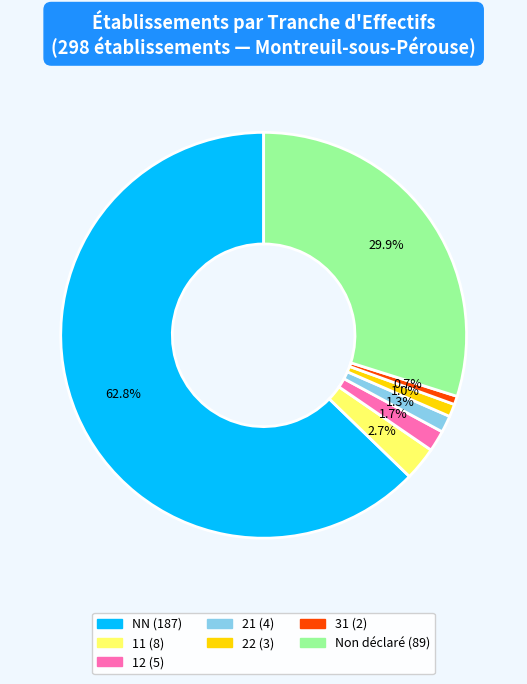

Is there any slice that represents more than half of the pie?

Yes